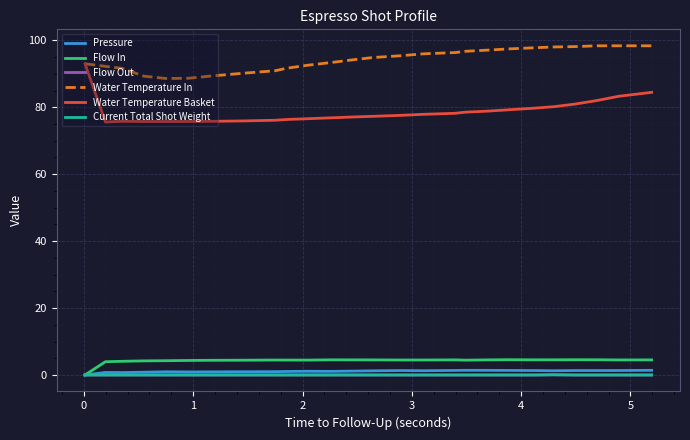

What is the difference between the maximum and minimum values in the Pressure series?

1.4